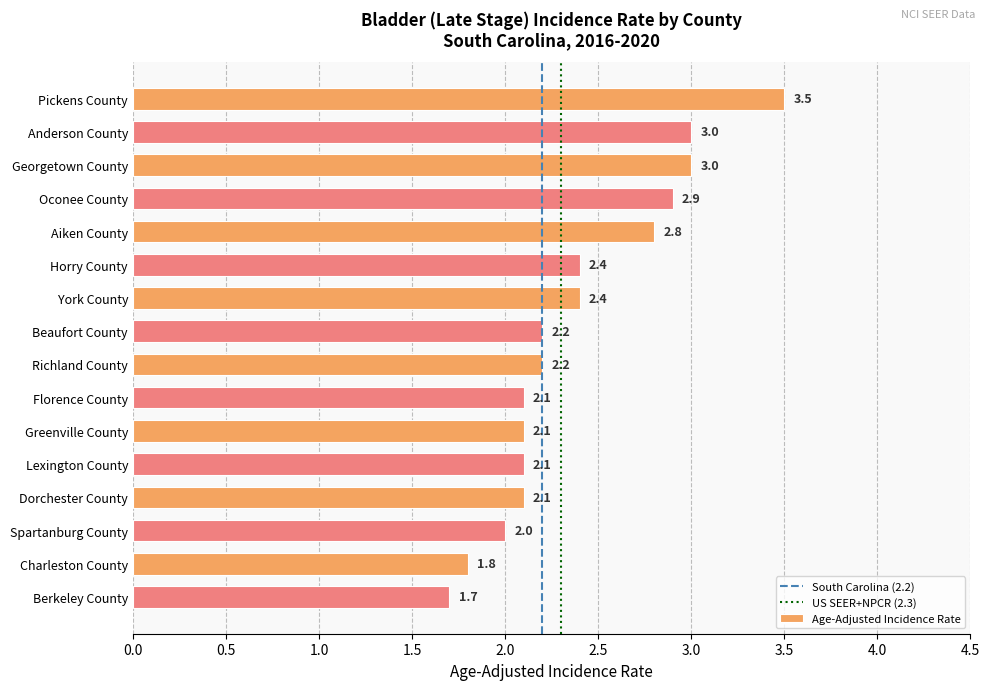

What is the difference between the values at Richland County and Horry County?

0.2